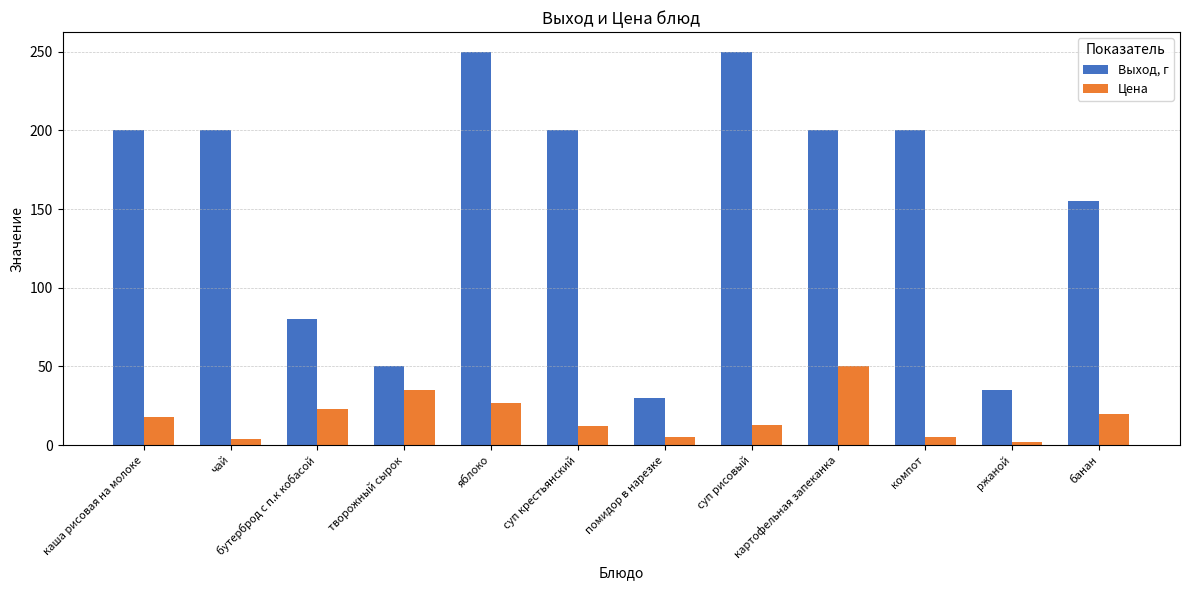

At which category is the sum across all series the highest?

яблоко